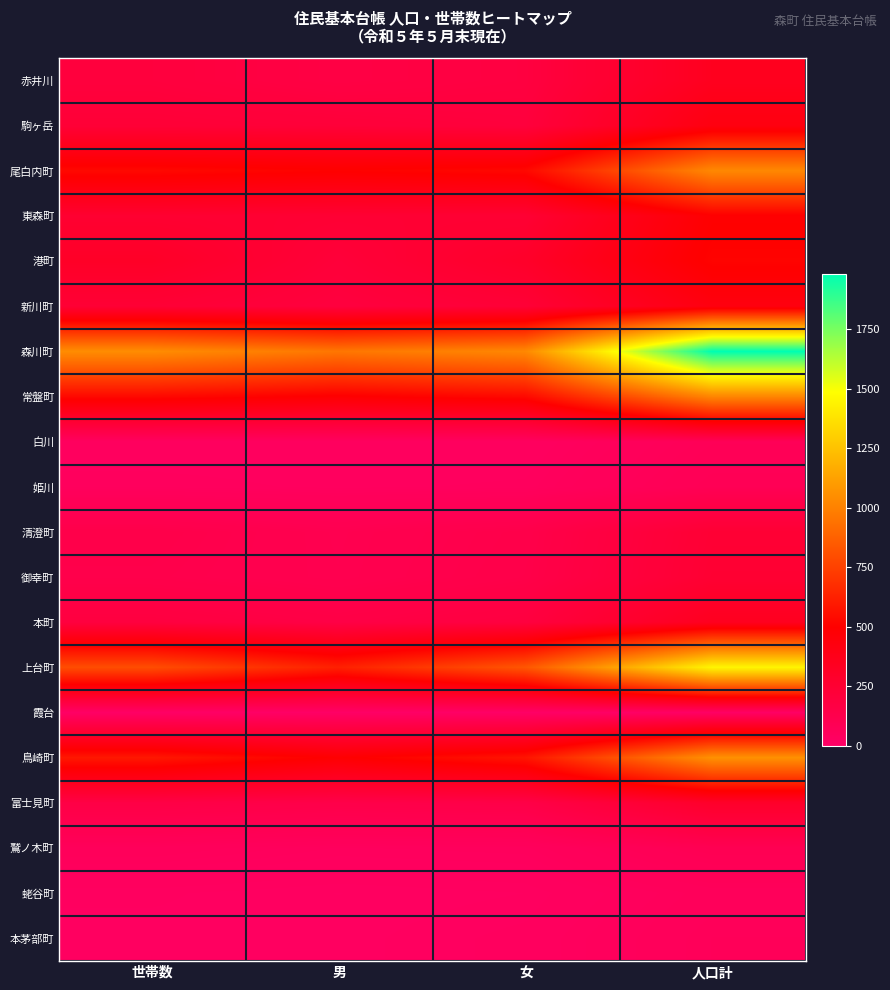

Between 世帯数 and 人口計, which is larger?

人口計